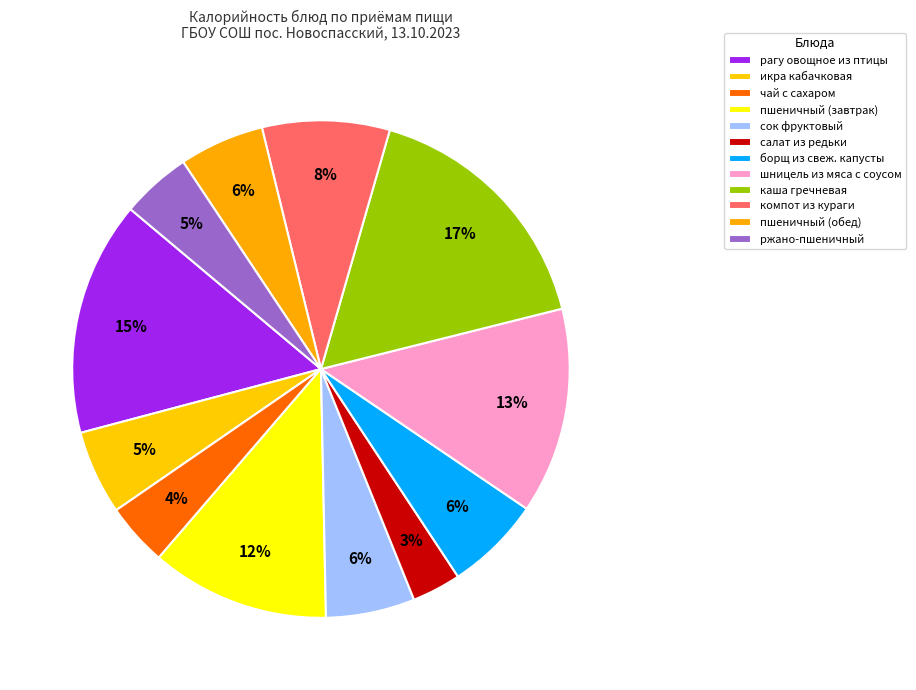

Rank the categories by value from highest to lowest.

каша гречневая, рагу овощное из птицы, шницель из мяса с соусом, пшеничный (завтрак), компот из кураги, борщ из свеж. капусты, сок фруктовый, пшеничный (обед), икра кабачковая, ржано-пшеничный, чай с сахаром, салат из редьки